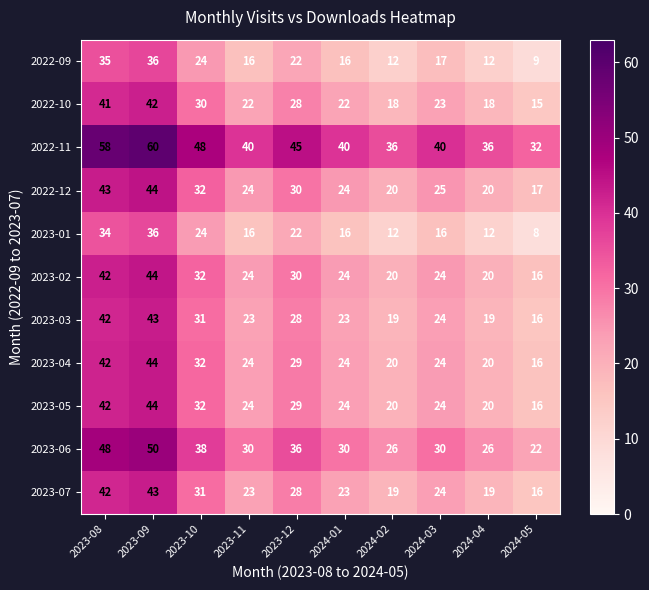

What is the difference between the maximum and minimum values in the 2022-12 series?

27